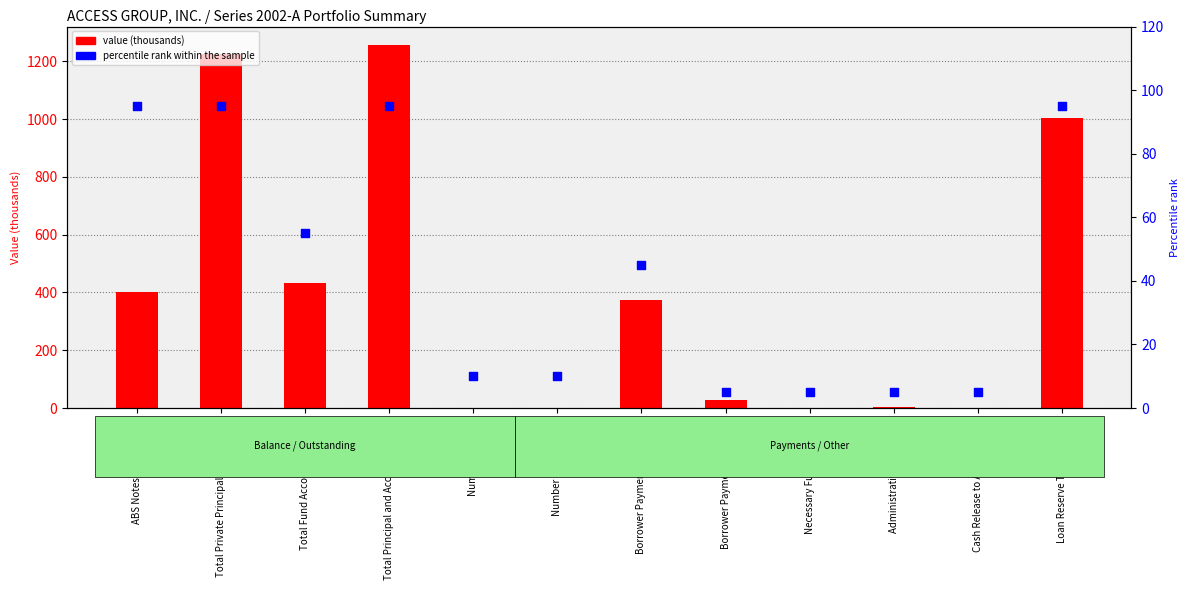

What is the total value across all series at Borrower Payments- Principal?

417.7